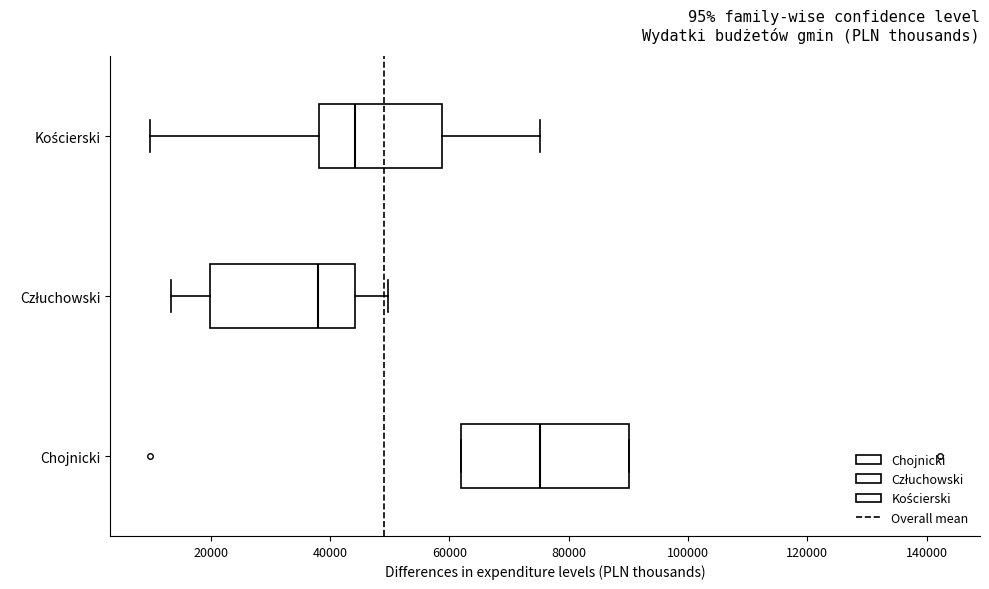

Reading bottom to top, transcribe this box plot: for each box, give where its median line is, the range the box spans, and where its two whiskers end, as read against the x-axis. The values are not printed on the chart, so give them approximately, as read against the axis.

Chojnicki: median 76000, box 62000 to 90000, whiskers 62000 to 90000
Człuchowski: median 38000, box 20000 to 44000, whiskers 14000 to 50000
Kościerski: median 44000, box 38000 to 58000, whiskers 10000 to 76000